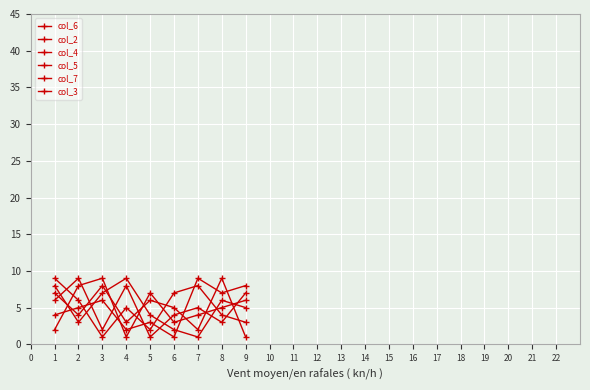

At which label does col_2 first exceed 5?

3